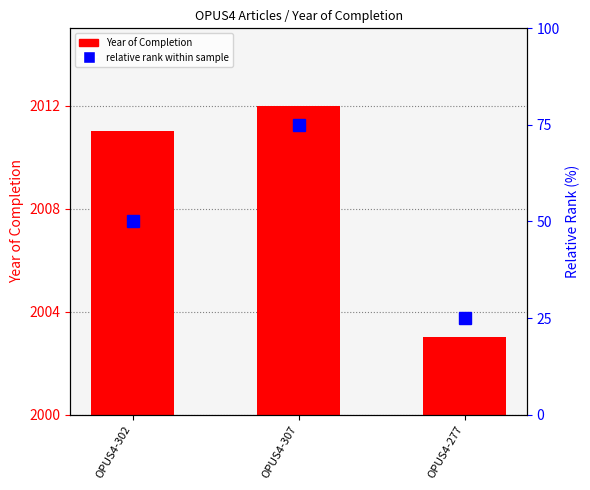

Read the value at OPUS4-302.

2011